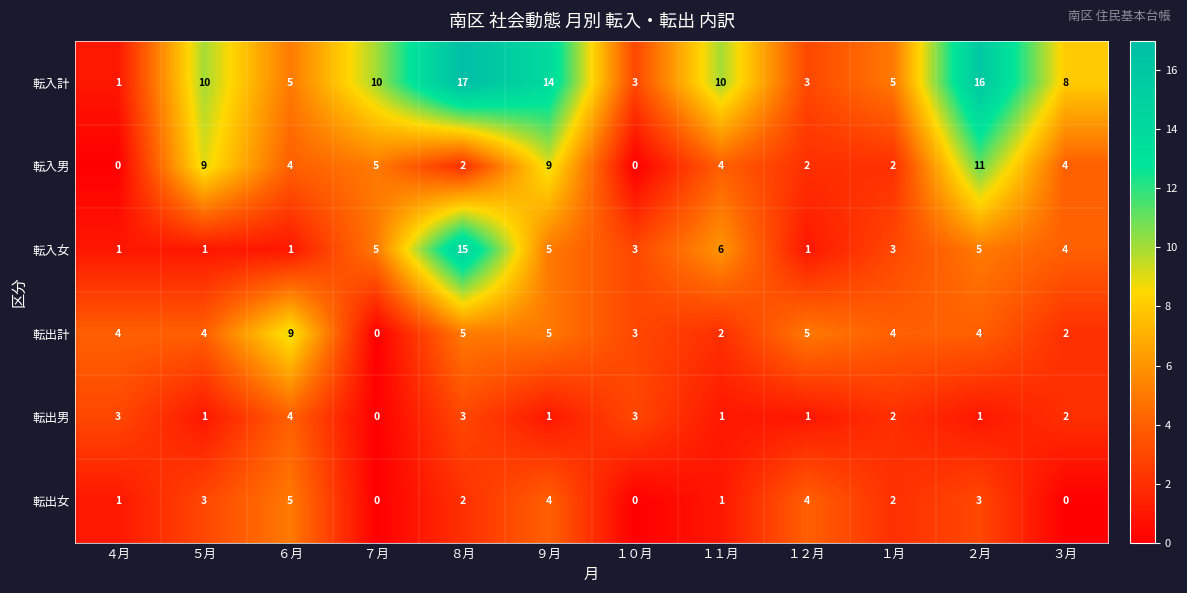

Which series has the widest spread of values?

転入計